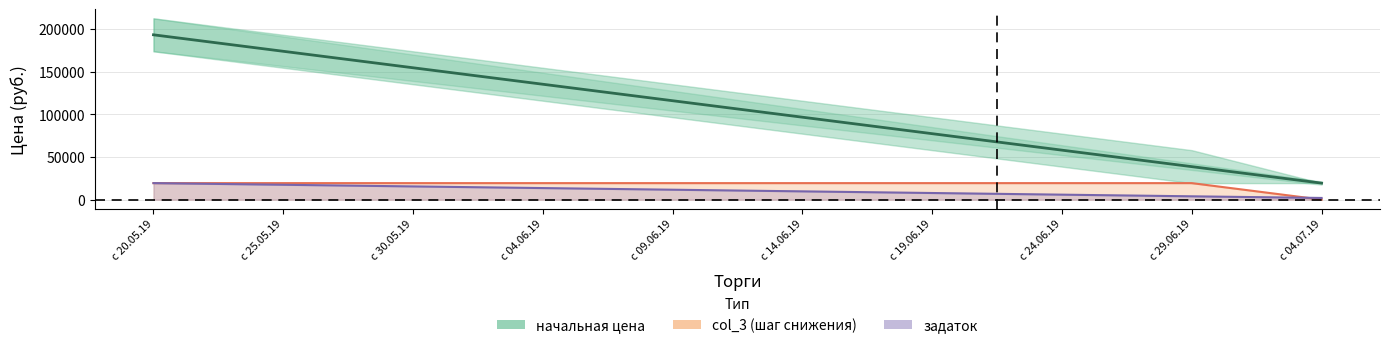

Reading right to left, extract all data points from this chart.

начальная цена: 19331.9	38663.8	57995.6	77327.5	96659.4	115991.3	135323.1	154655.0	173986.9	193318.8
col_3: 0.0	19331.9	19331.9	19331.9	19331.9	19331.9	19331.9	19331.9	19331.9	19331.9
задаток: 1933.2	3866.4	5799.6	7732.8	9665.9	11599.1	13532.3	15465.5	17398.7	19331.9